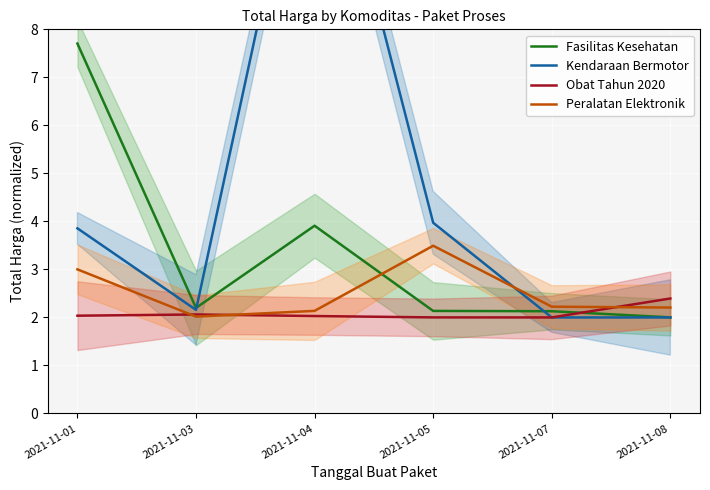

At which category does the chart reach its peak across all series?

2021-11-04